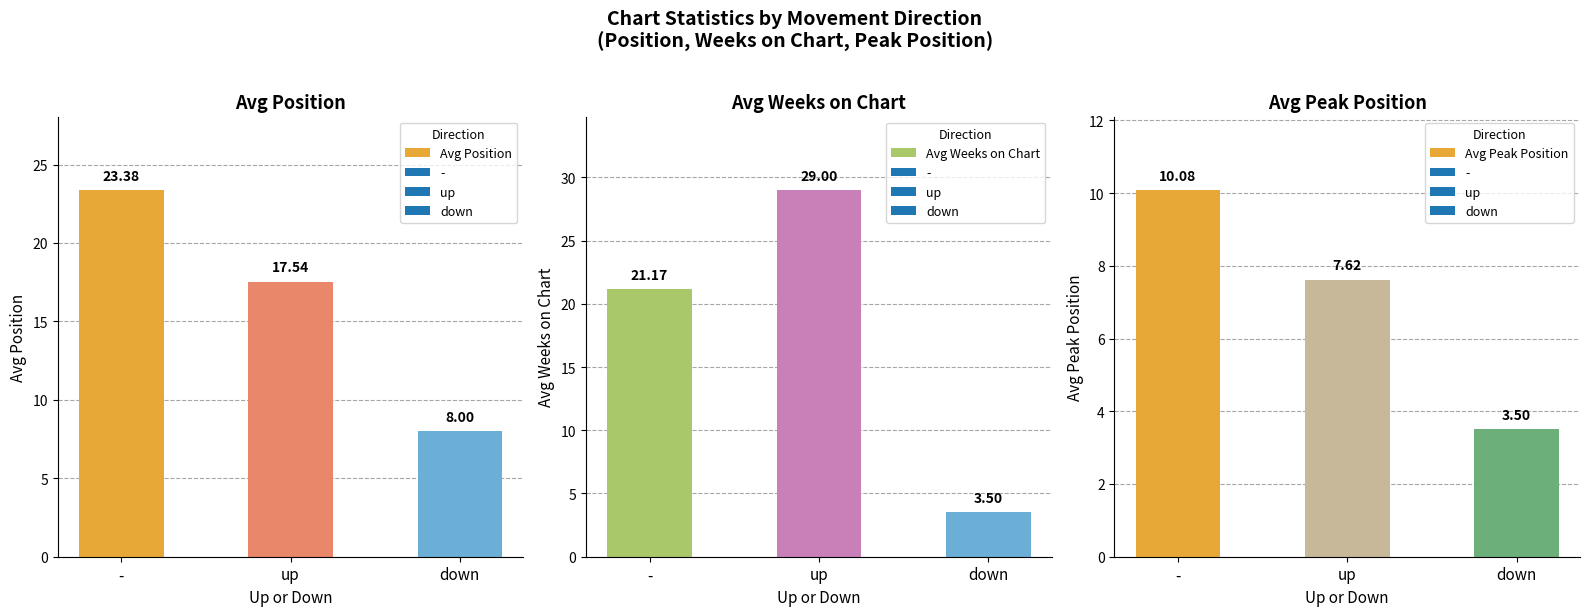

Where does the Avg Peak Position series first go above 7?

-